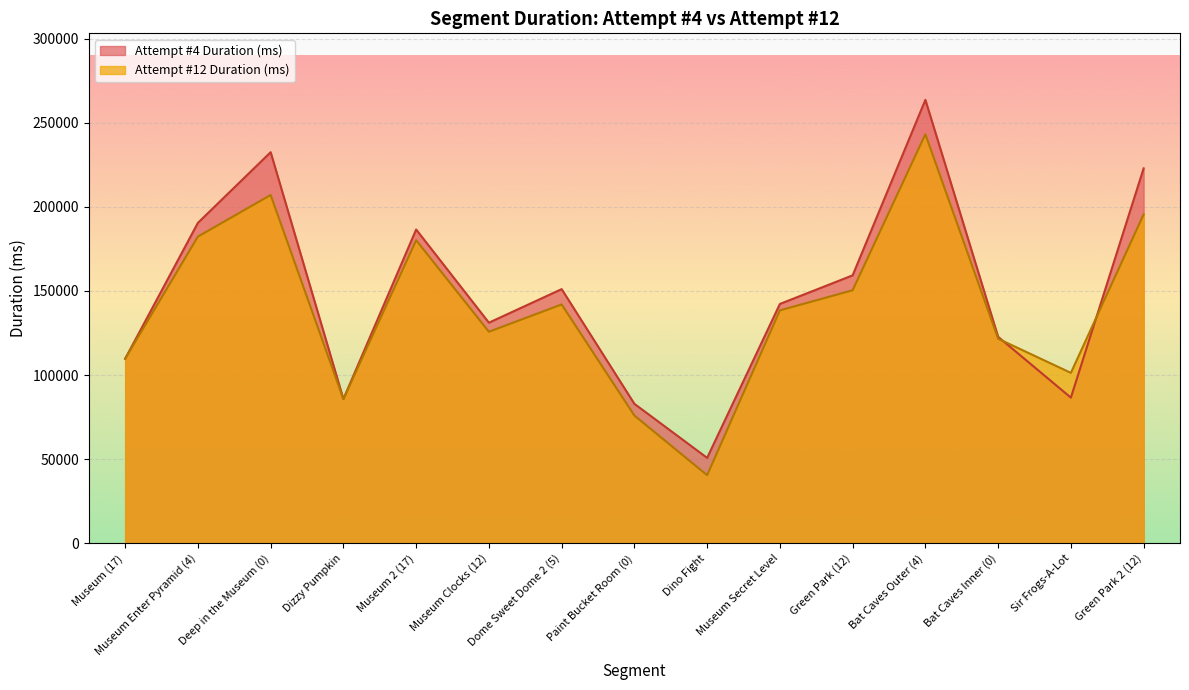

At which category does the chart reach its minimum across all series?

Dino Fight